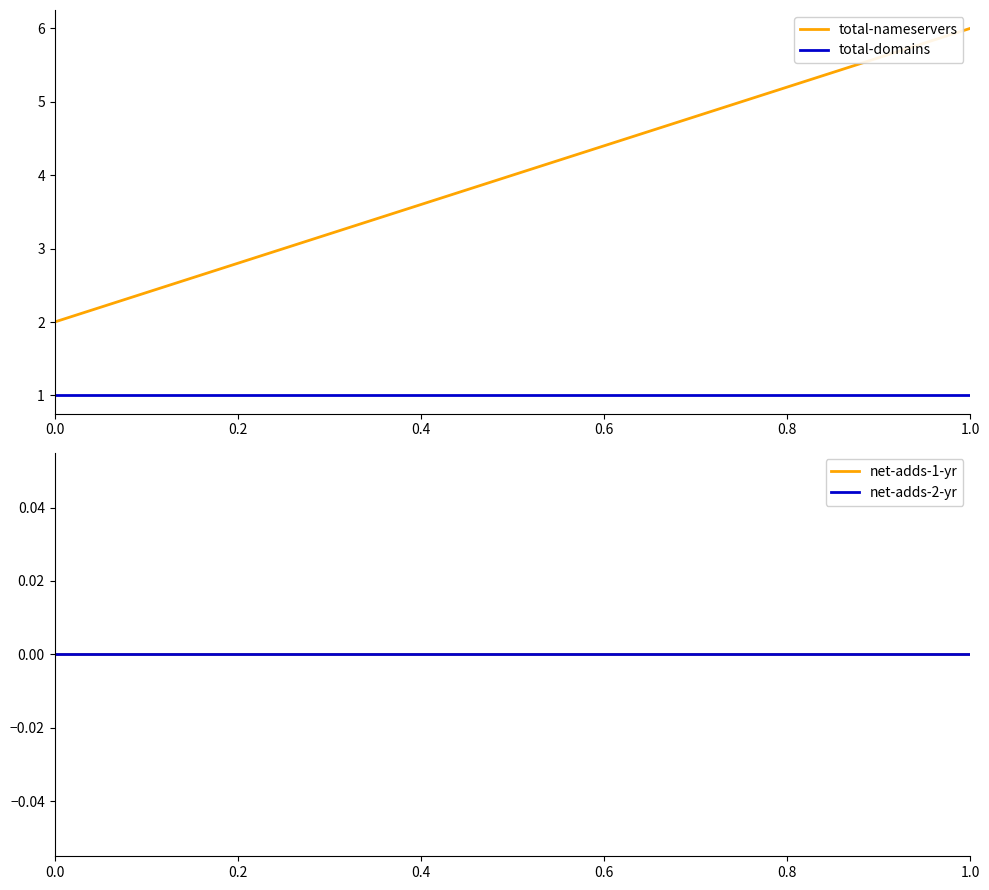

What are all the series names shown in the legend?

total-nameservers, total-domains, net-adds-1-yr, net-adds-2-yr